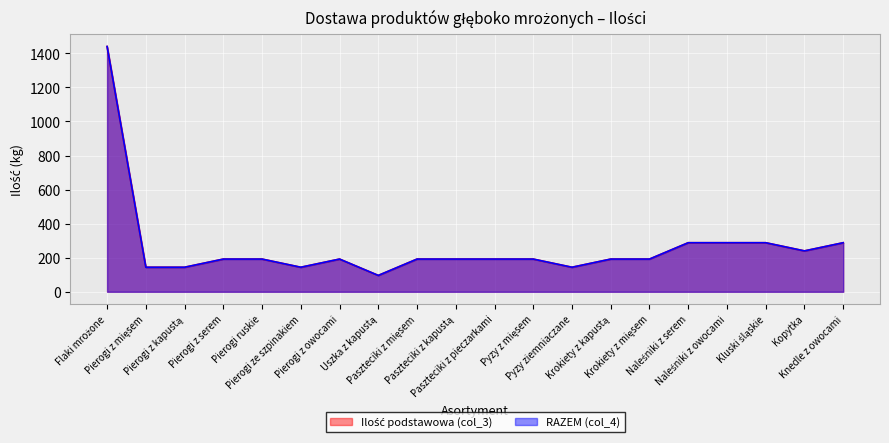

At which label does Ilość podstawowa (col_3) reach its minimum?

Uszka z kapustą